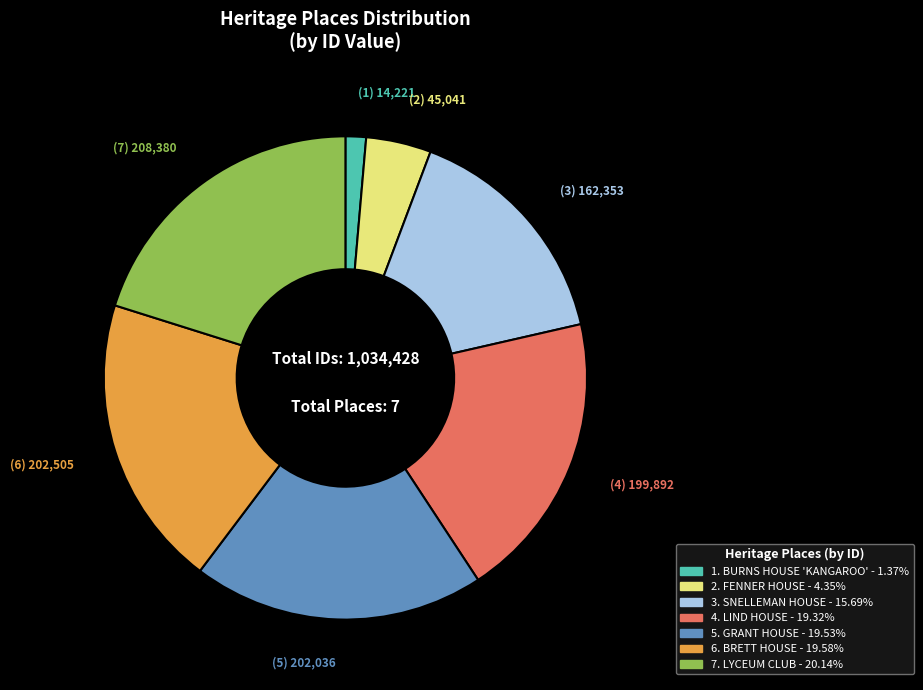

Does any single category account for the majority?

No